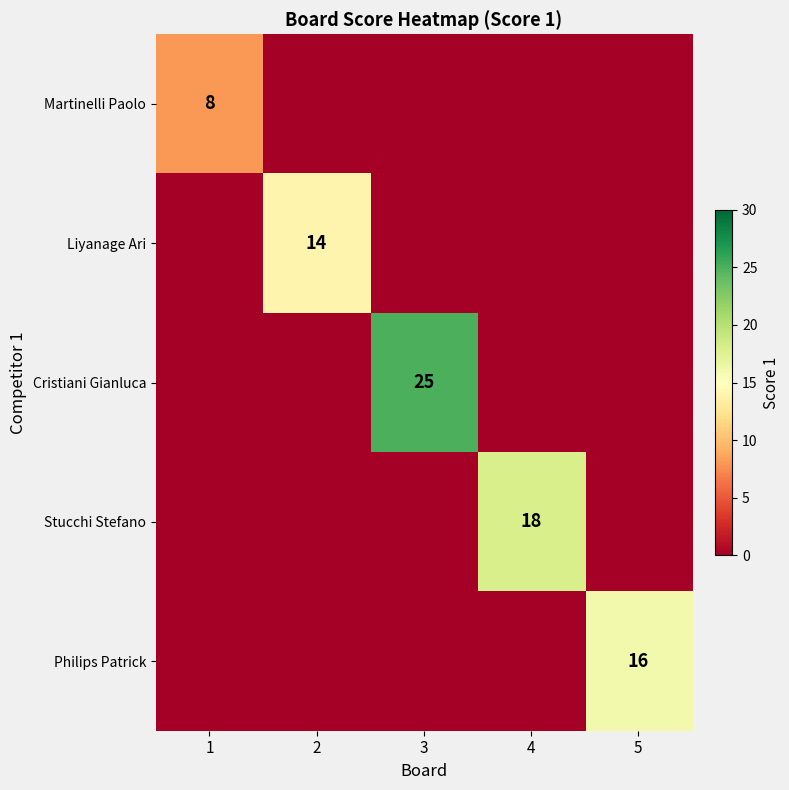

How many categories are shown in the chart?

5